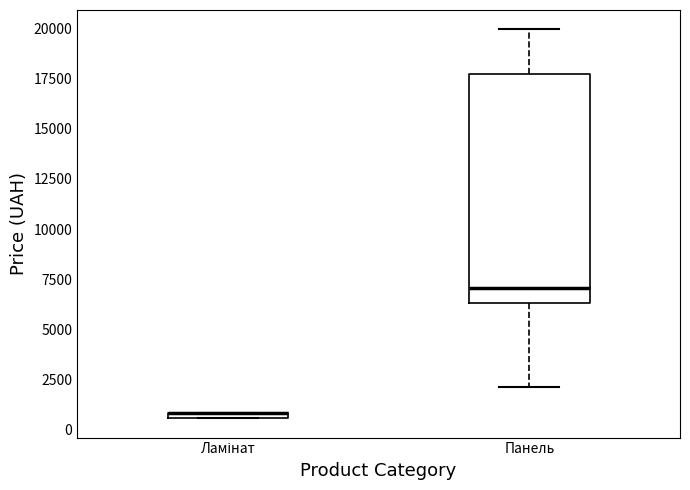

Where is the lower edge of the box for Панель on the y-axis? The values are not printed on the chart, so give them approximately, as read against the axis.

6500